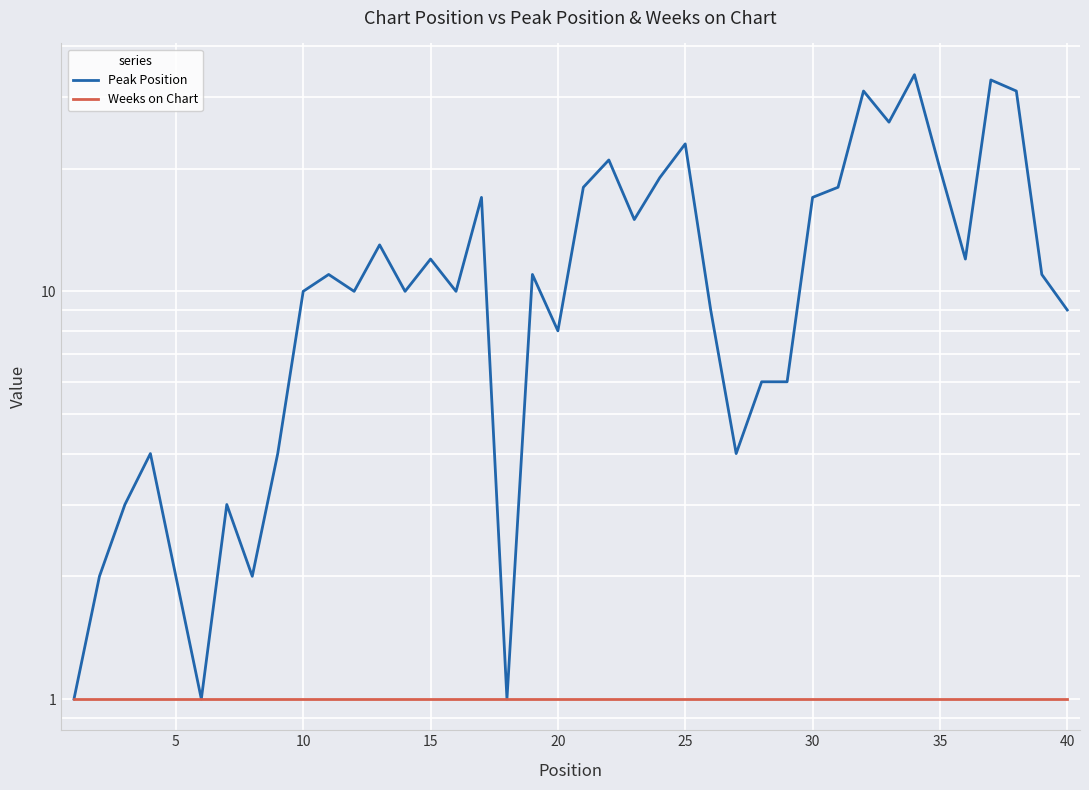

List the series in order of their peak value, highest first.

Peak Position, Weeks on Chart